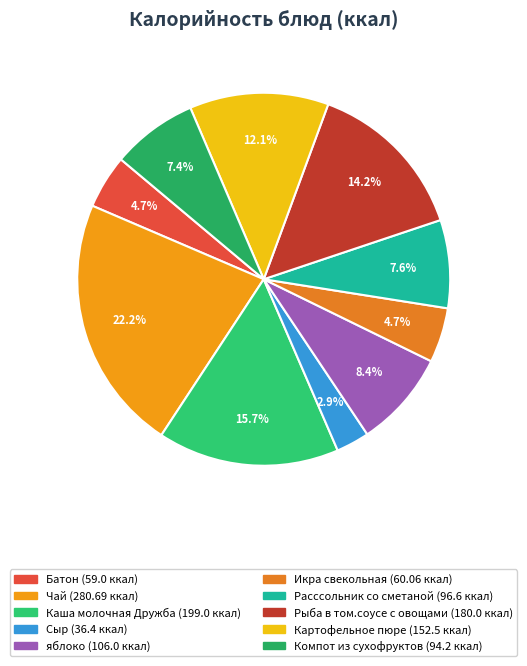

What percentage is the Картофельное пюре slice, to the nearest percent?

12%